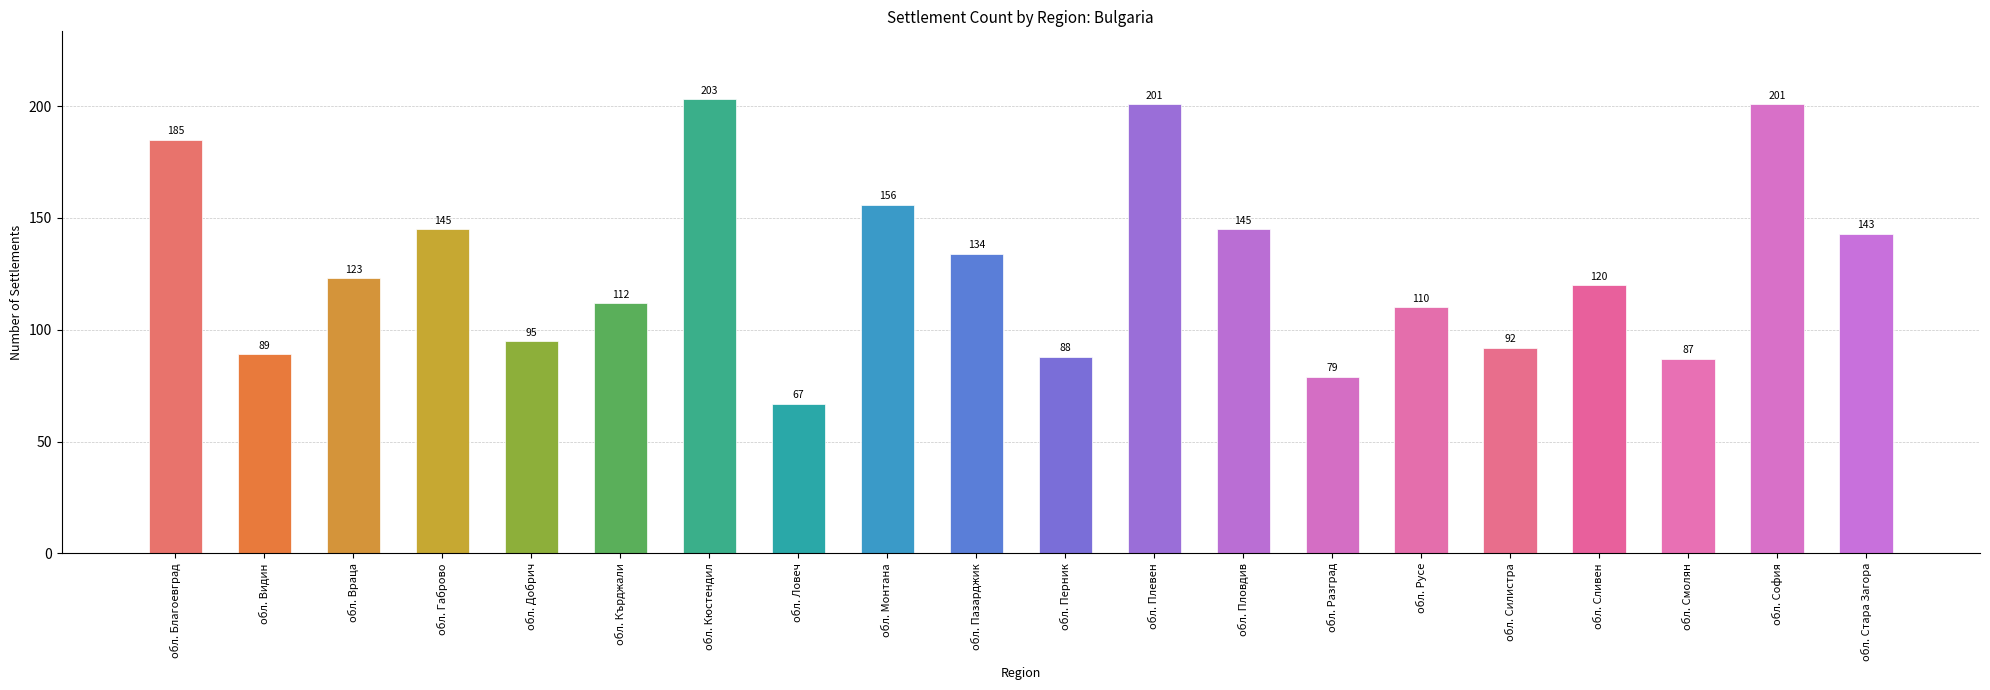

What is the minimum value shown in the chart?

67